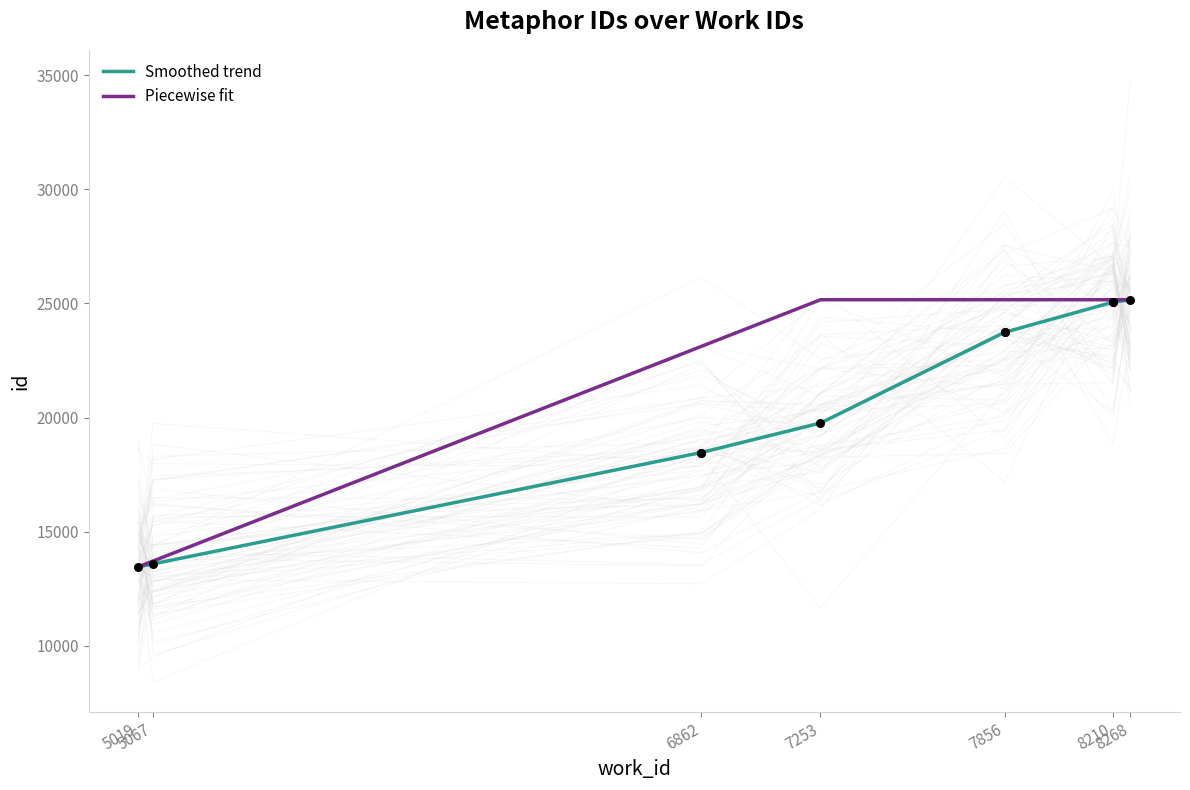

What is the ratio of the value at 5067 to the value at 7253?

0.7